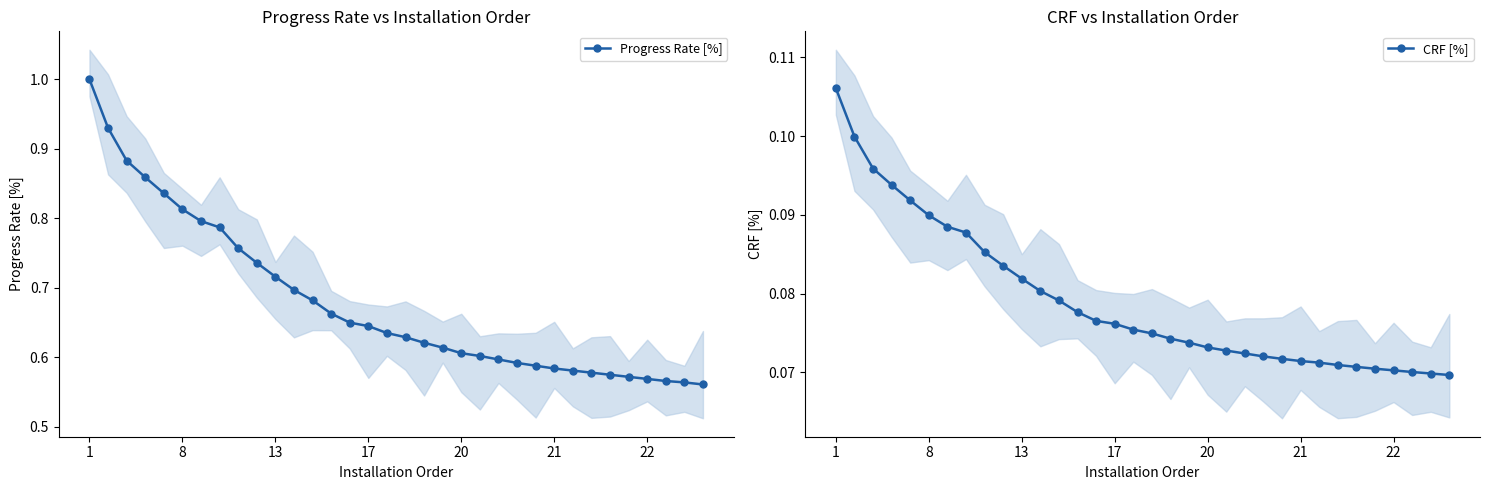

Which series has the largest range (max minus min)?

Progress Rate [%]